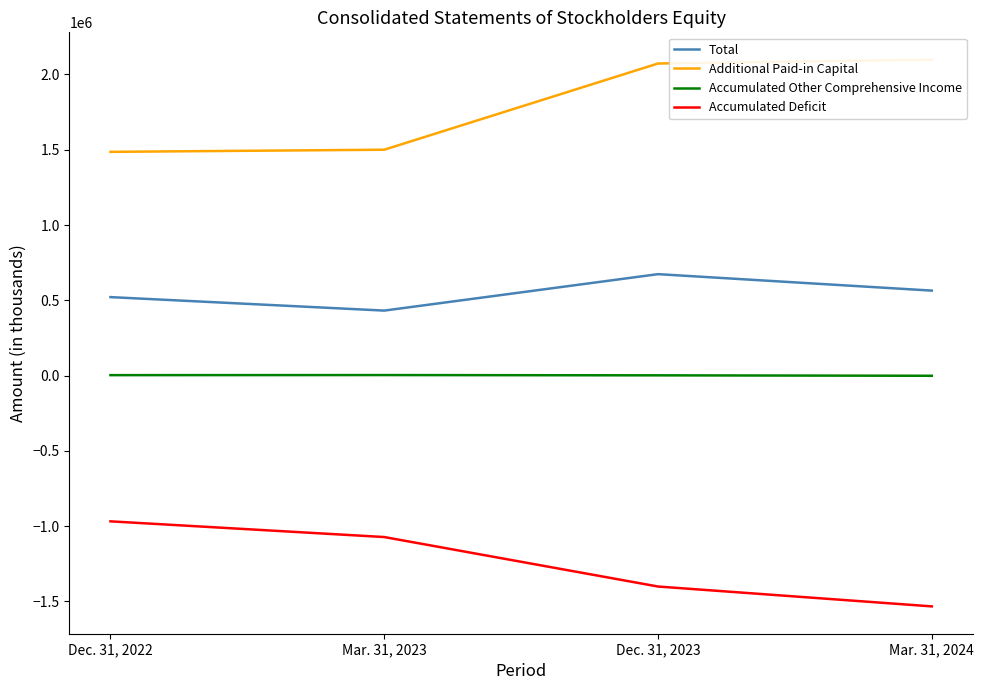

What is the label of the 2nd point from the right?

Dec. 31, 2023